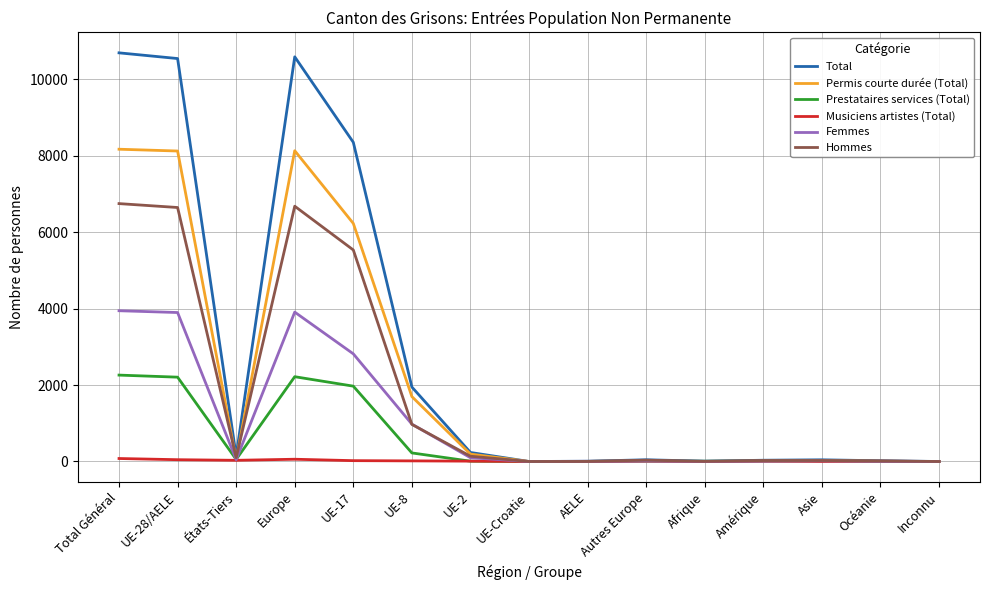

Which series has the largest total across all categories?

Total